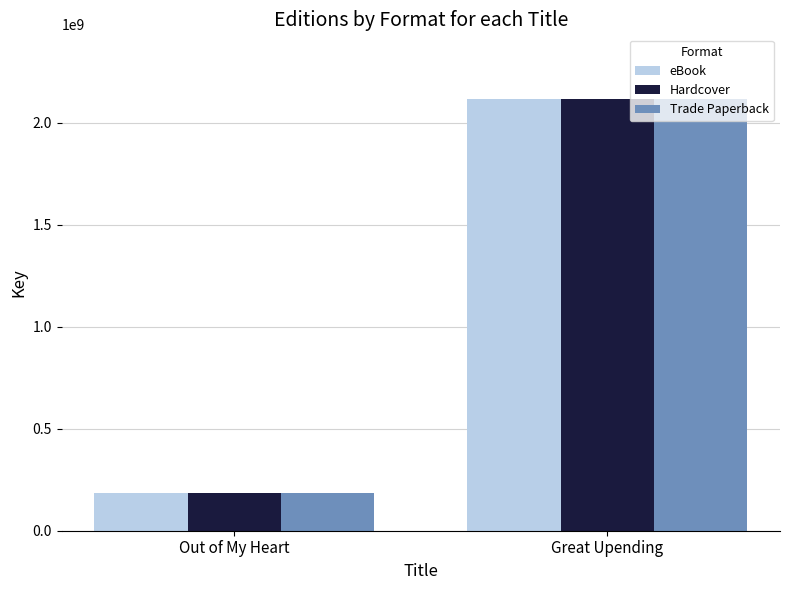

How many values in the eBook series are below 2117112568?

1